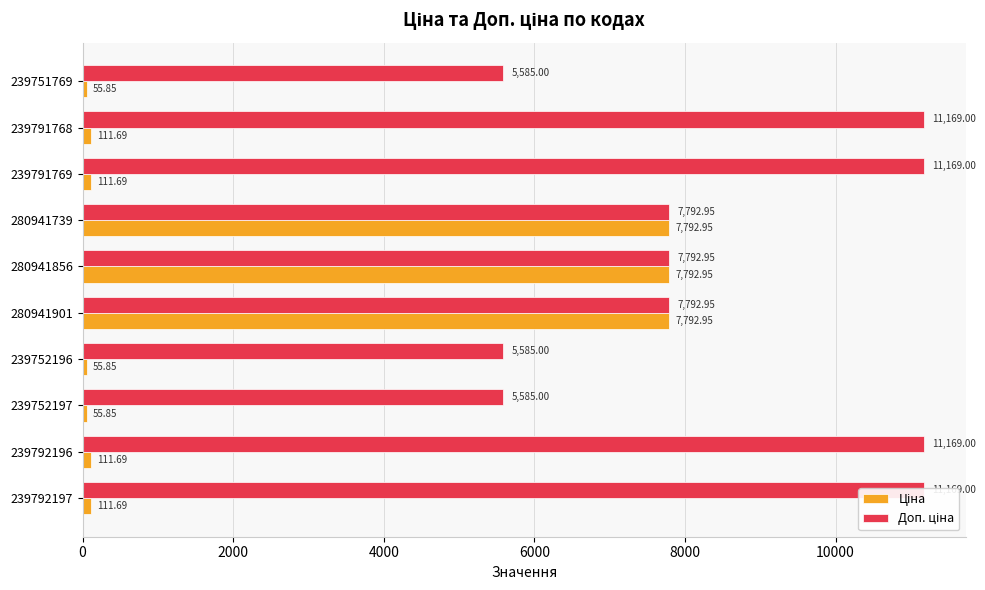

What is the value of the Доп. ціна bar at the 2nd from the left?

11169.0